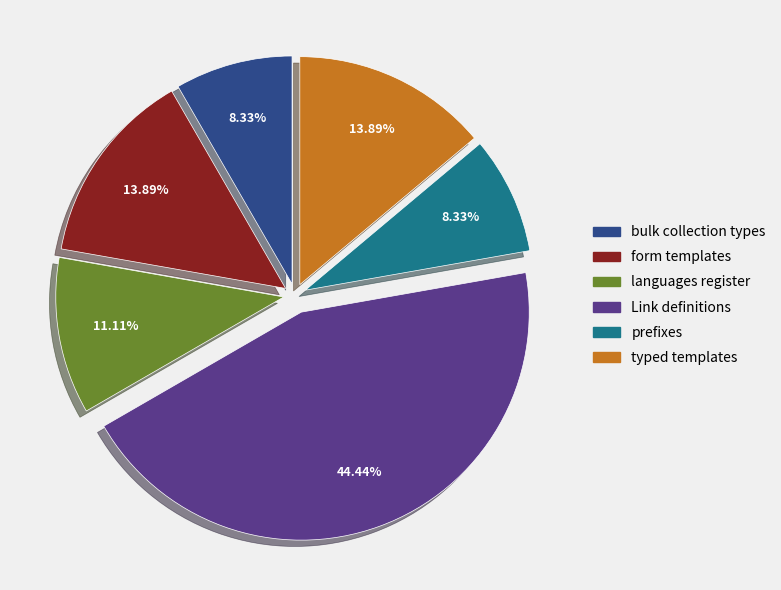

To the nearest percent, what is the average slice percentage?

17%